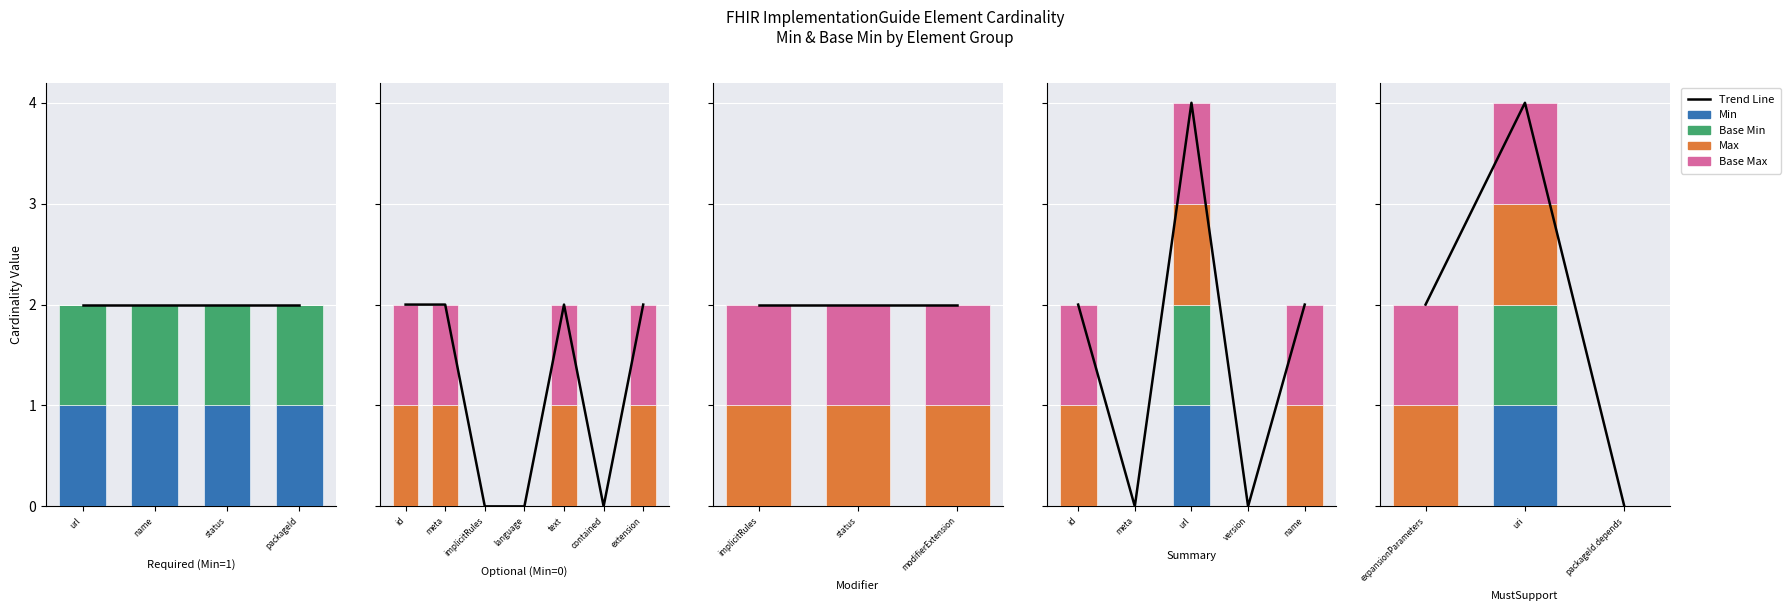

Which series has the largest total across all categories?

Max